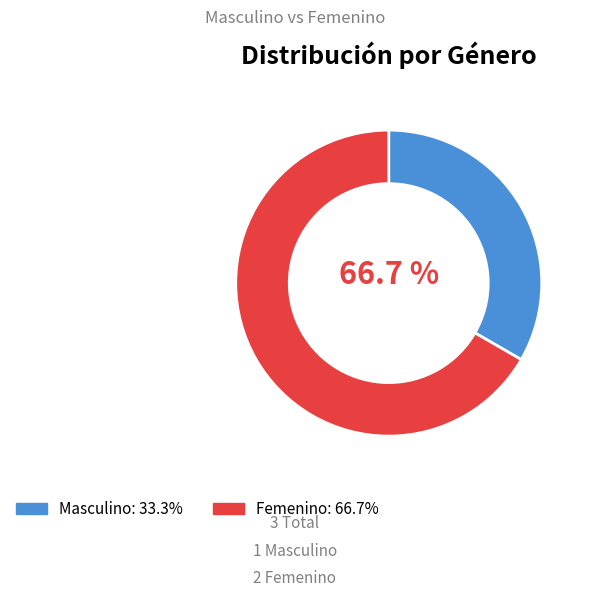

Do Masculino and Femenino together represent more than half of the pie?

Yes